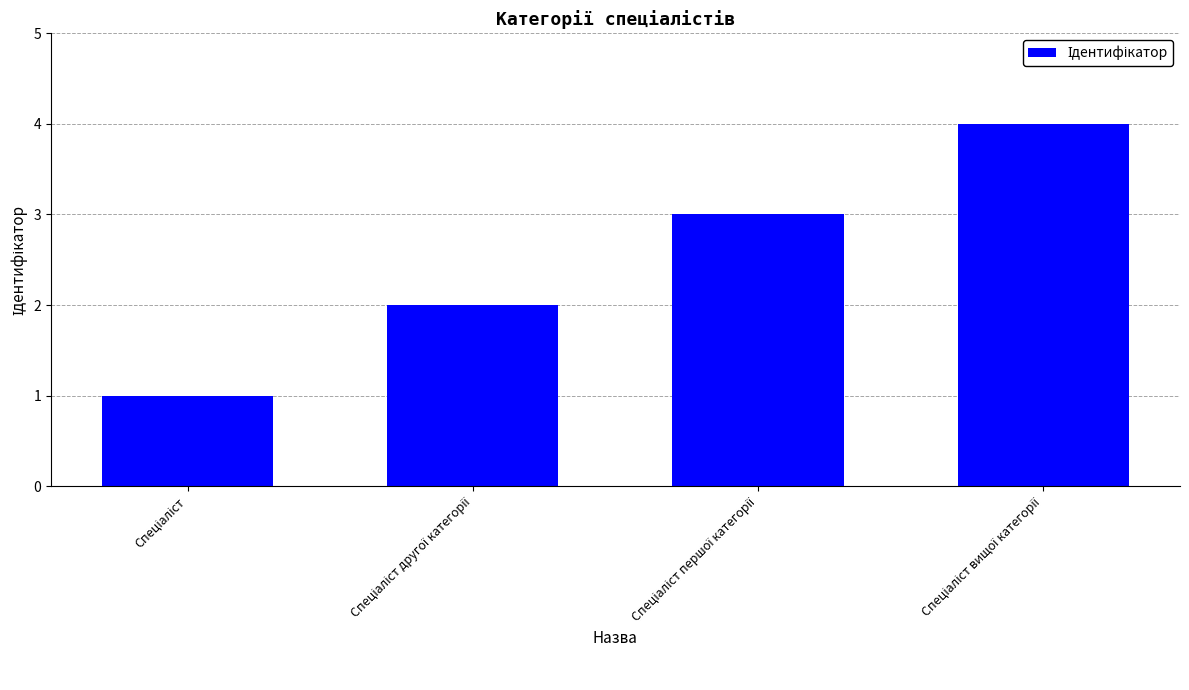

What is the sum of all values?

10